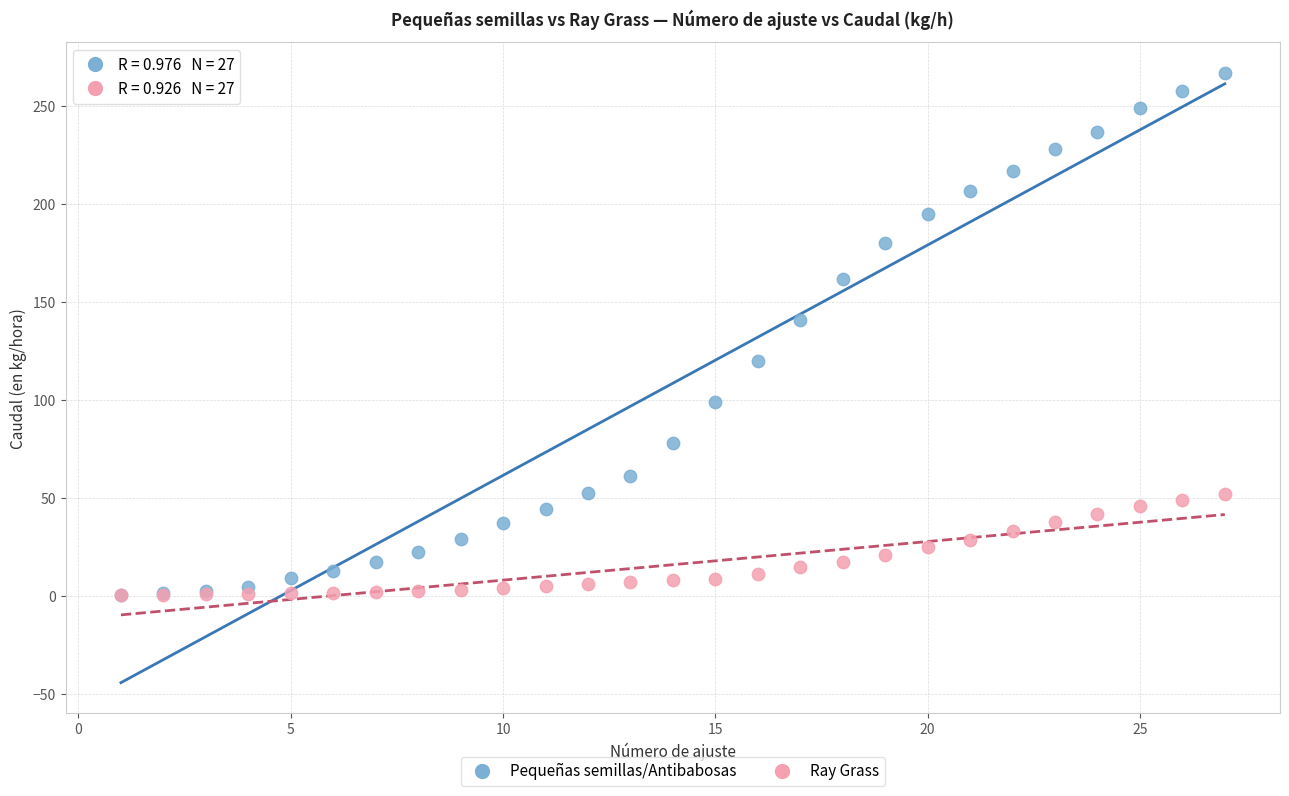

Which series reaches the maximum Y coordinate?

Pequeñas semillas/Antibabosas